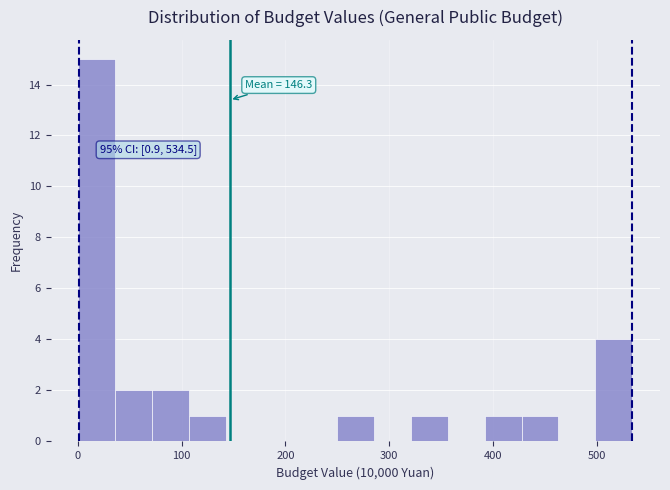

Around what value on the x-axis is the tallest bar? Give the approximate position of its centre, as read against the axis.

20